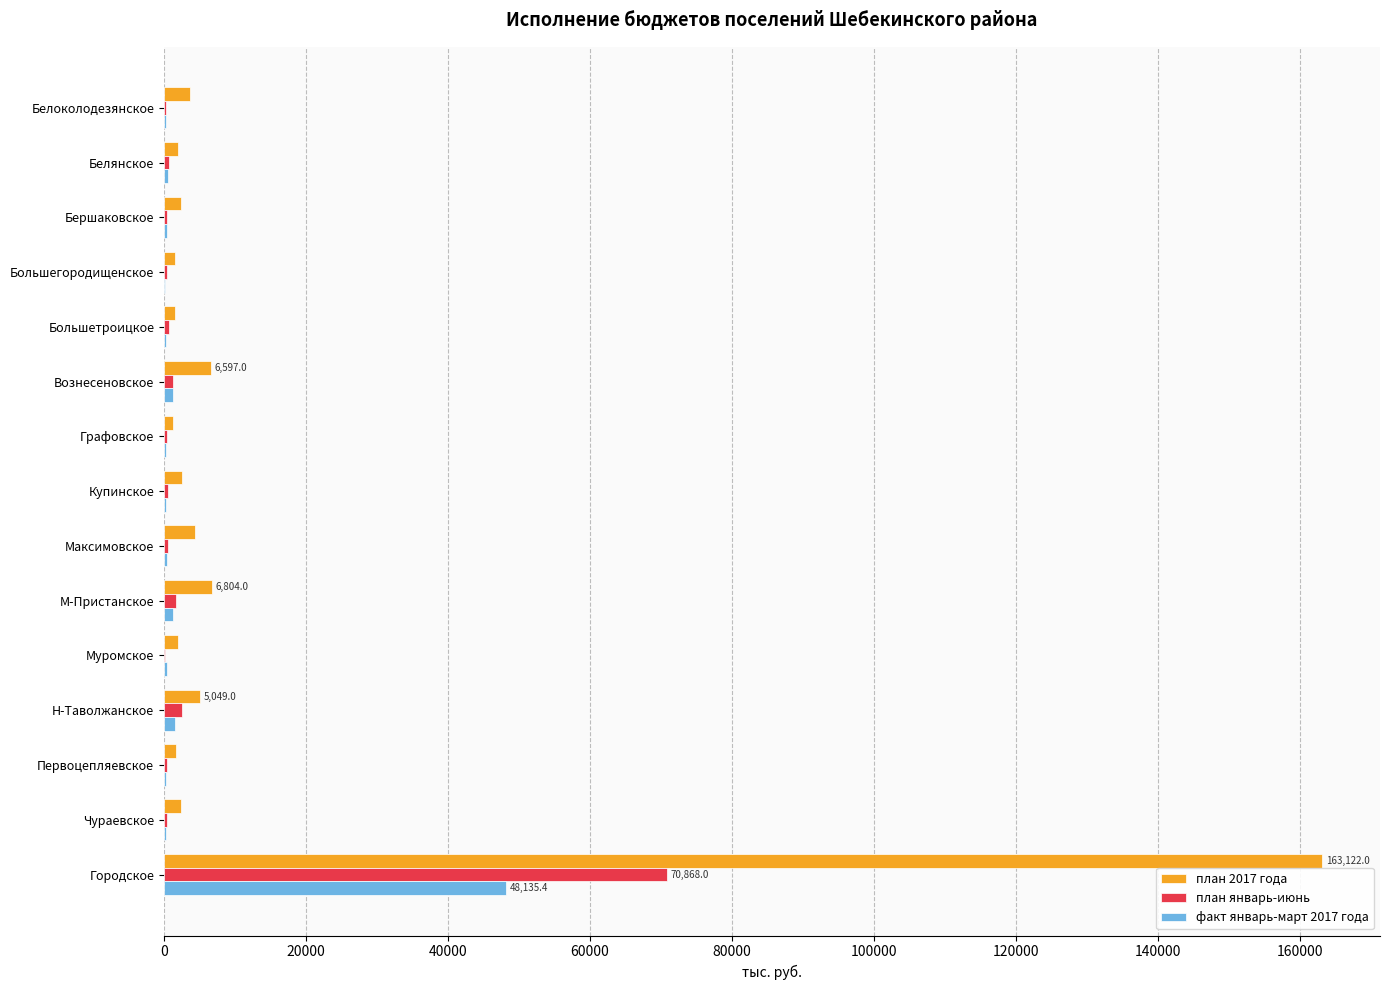

Which category has the highest value across all series?

Городское